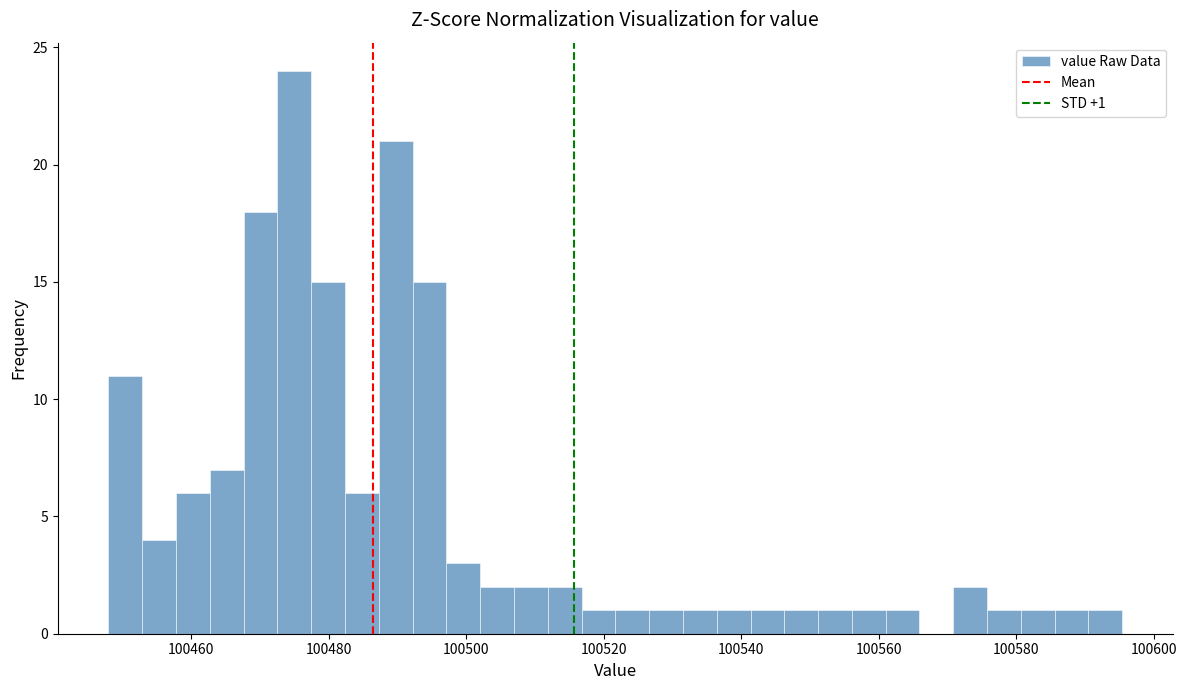

Read against the x-axis, roughly where is the centre of the tallest bar?

100476